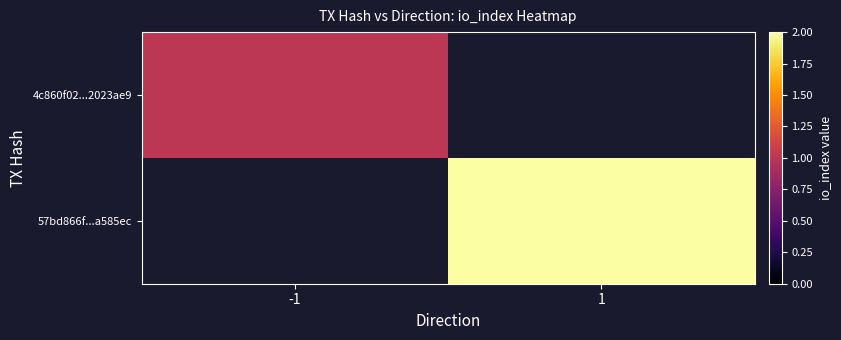

At how many categories does at least one series exceed 1?

1